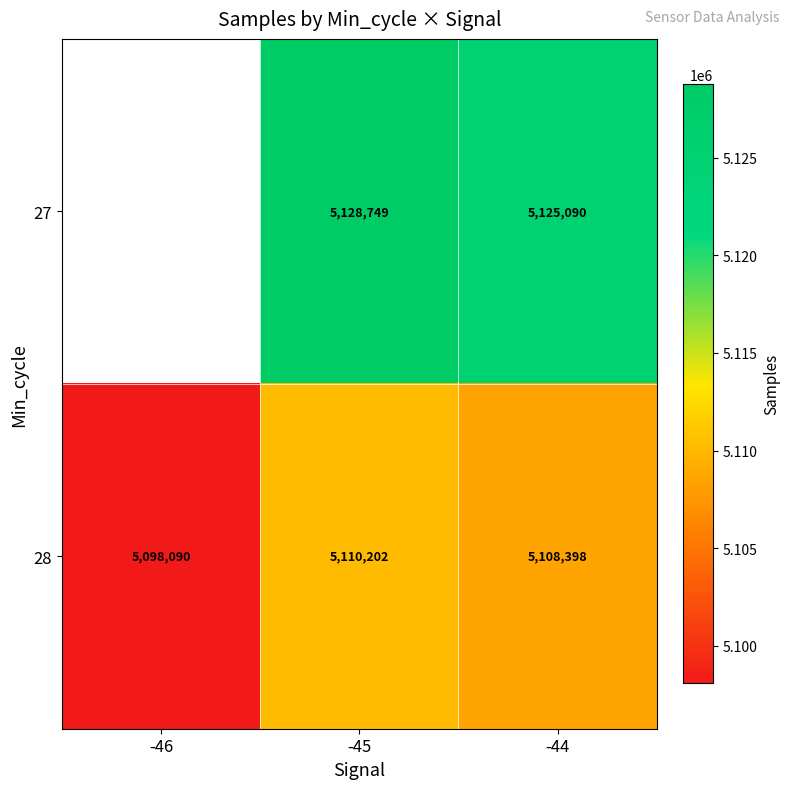

At -45, list the series in order from largest to smallest.

27, 28